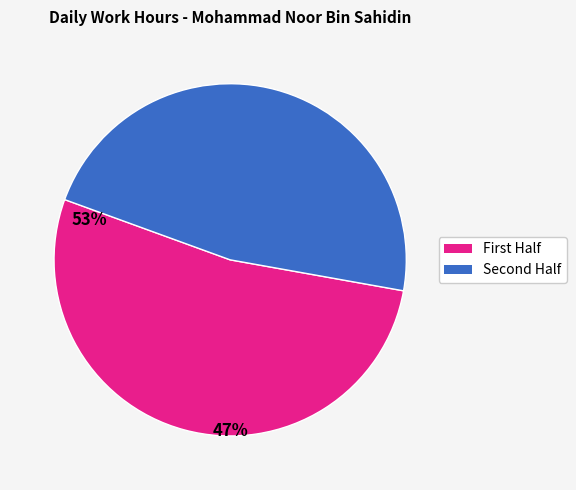

Does any single category account for the majority?

Yes